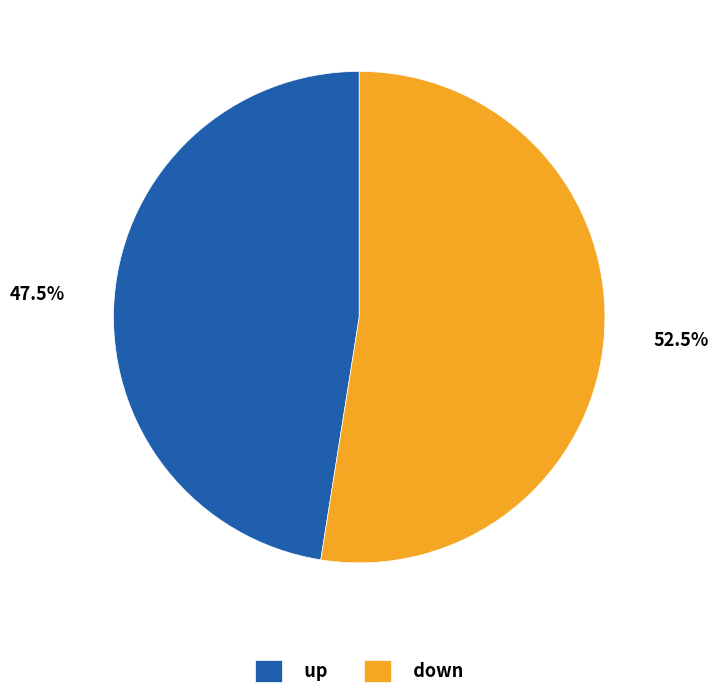

What is the largest slice in the pie chart?

down